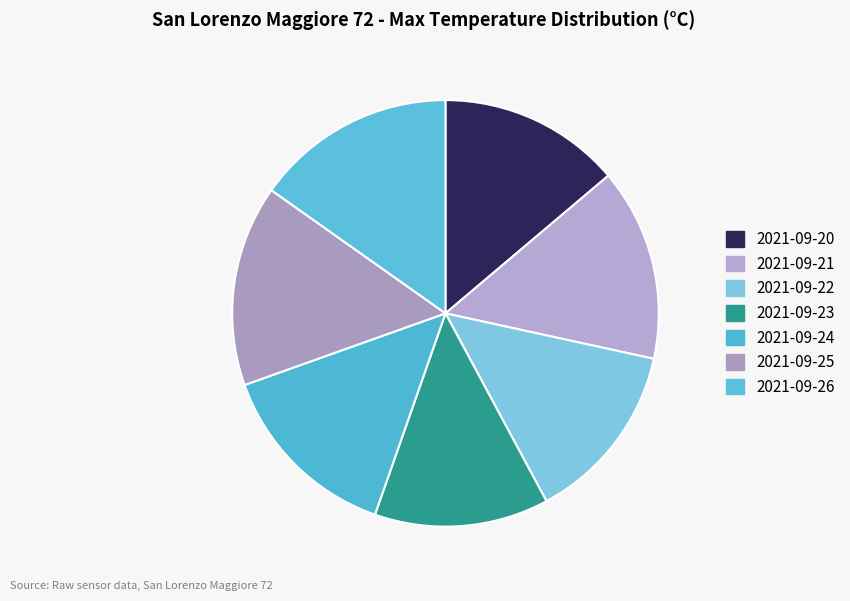

What percentage is NOT represented by 2021-09-21?

85.4%